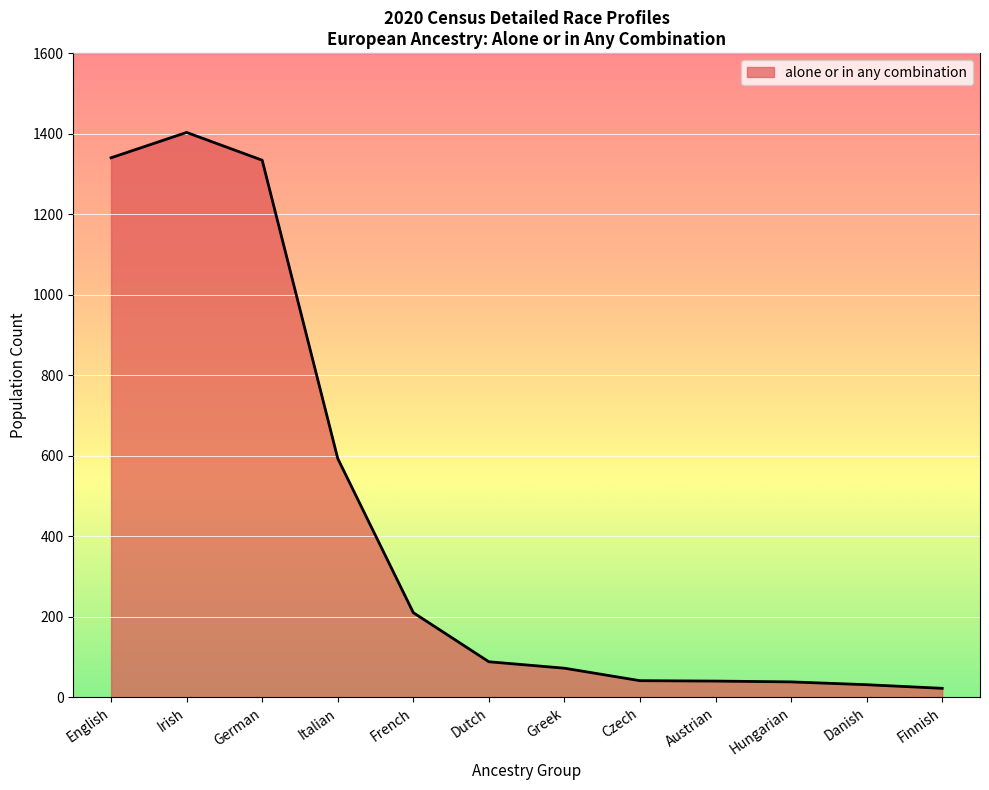

Where does the data first go above 88?

English